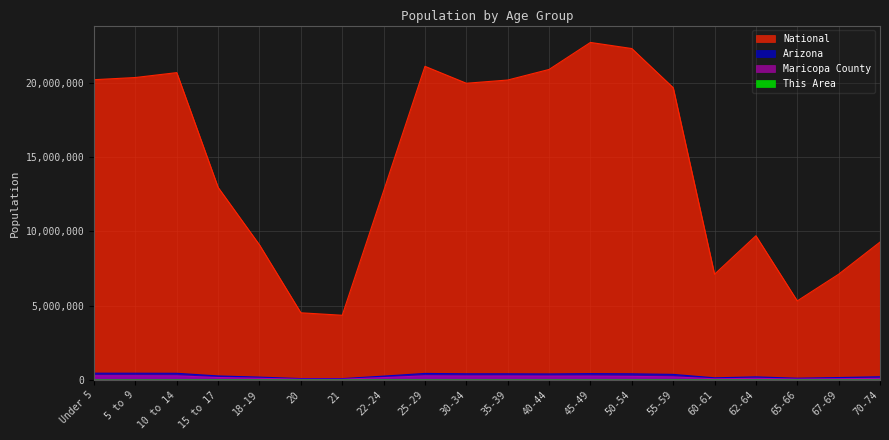

At which category does This Area reach its first local peak?

10 to 14